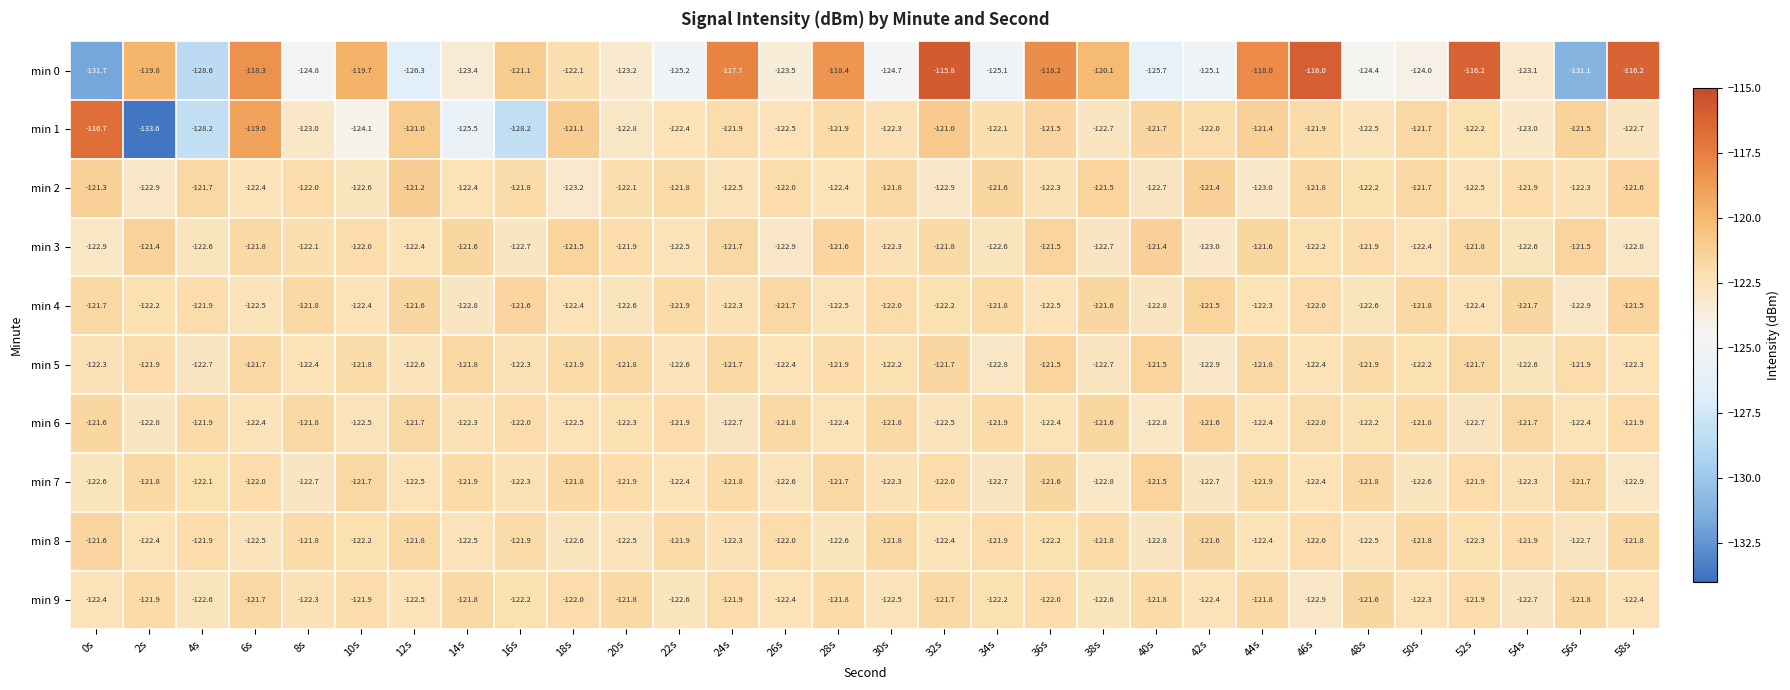

Is the value of min 9 at 36s greater than the value of min 2 at 20s?

Yes